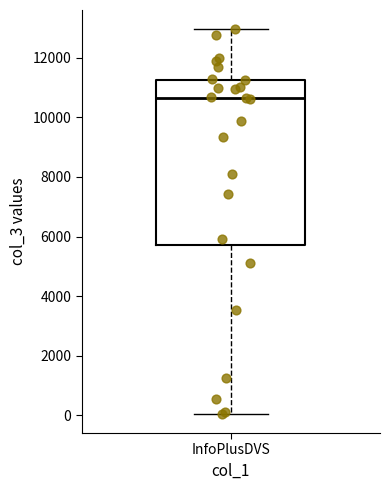

Where does the median line of the box for InfoPlusDVS sit on the y-axis? The values are not printed on the chart, so give them approximately, as read against the axis.

10600